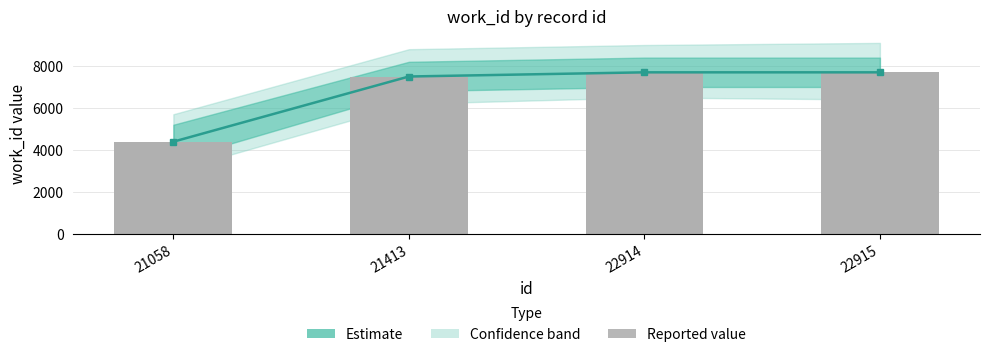

Which series has the largest total across all categories?

Estimate